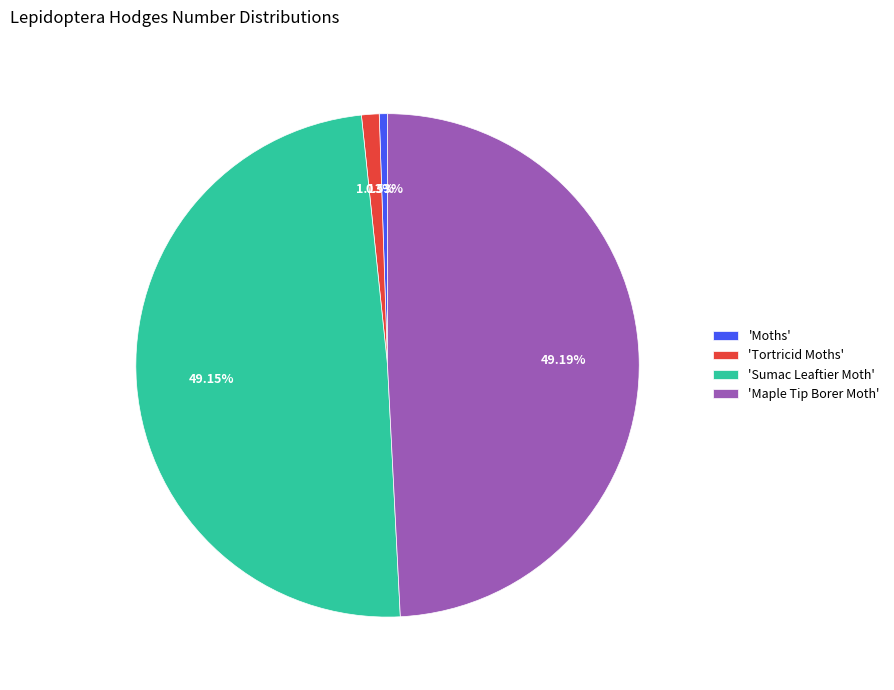

Which category has the smallest portion of the pie?

'Moths'